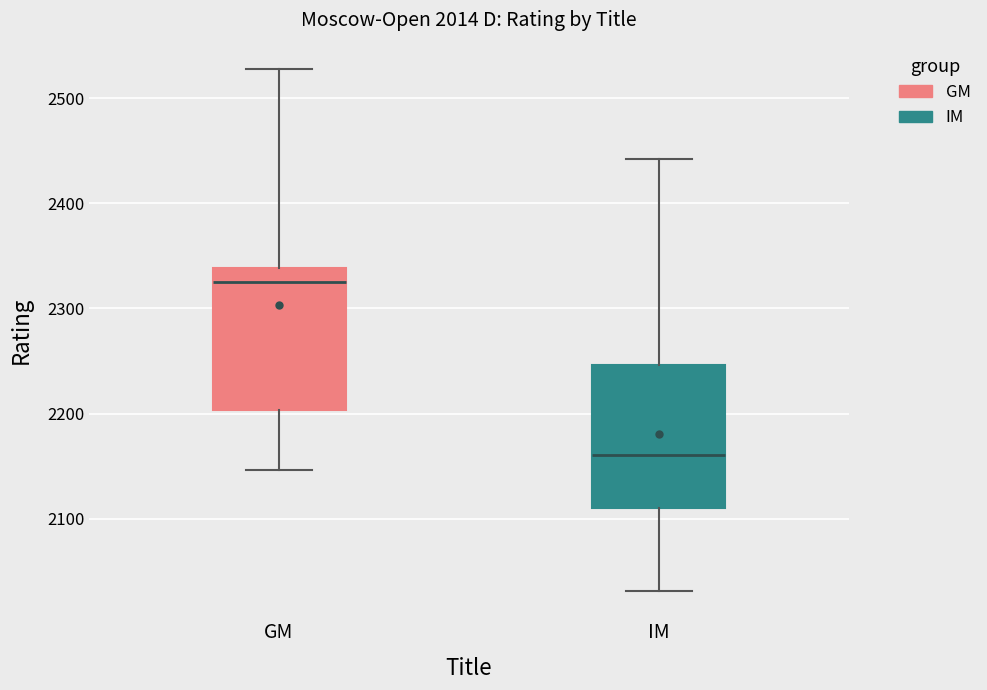

Which box's median line is the lowest?

IM